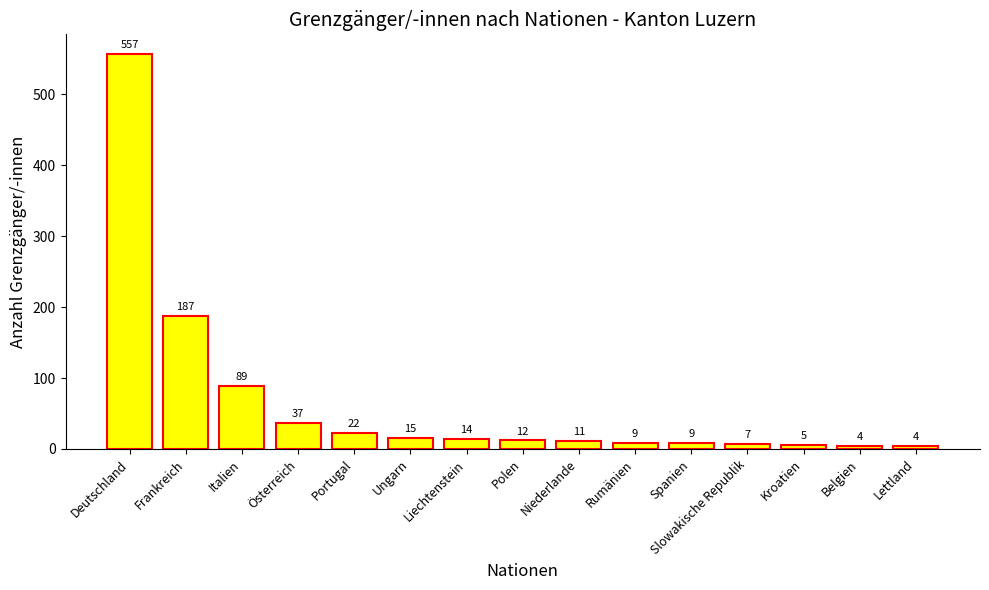

What is the maximum value shown in the chart?

557